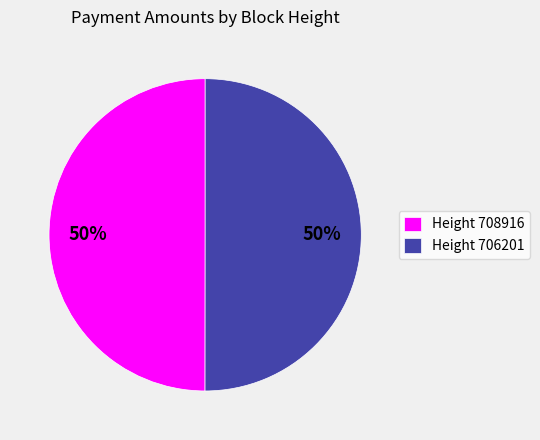

Approximately how many times larger is the value at Height 708916 compared to Height 706201?

1.0